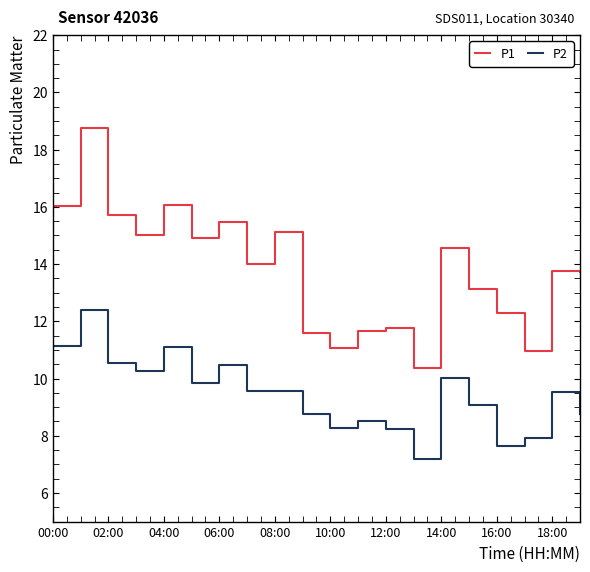

What is the smallest value displayed?

7.2